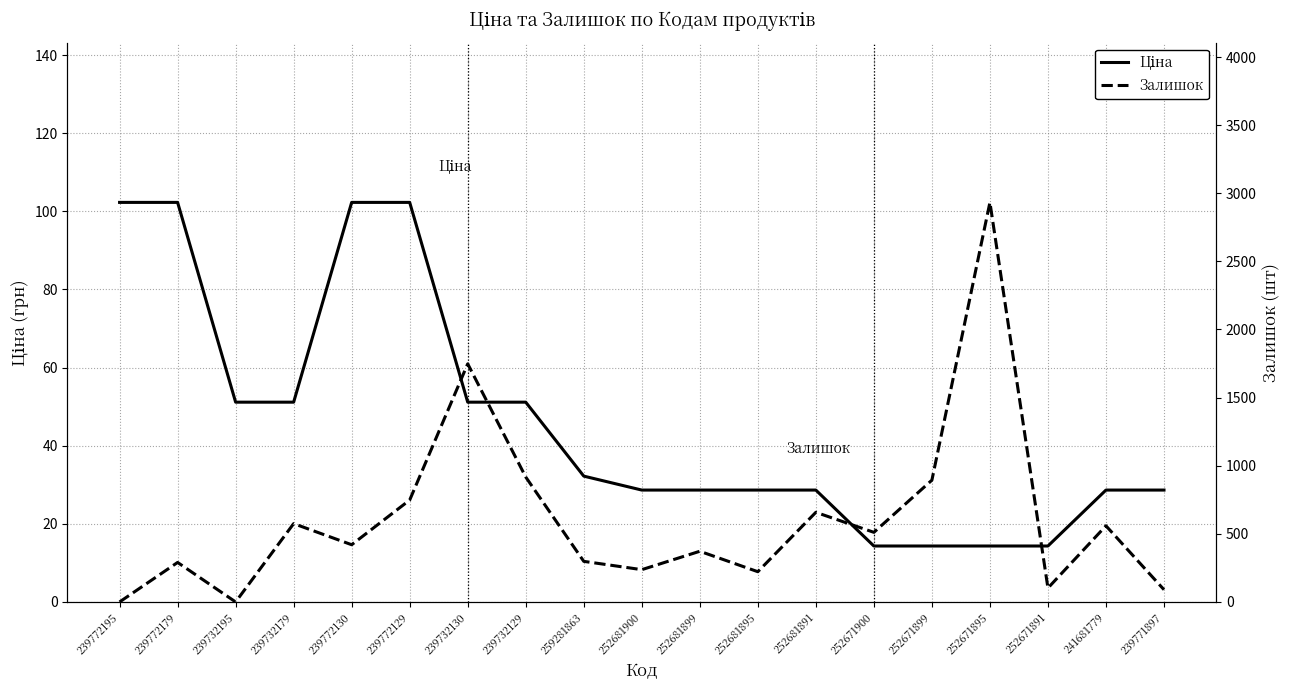

Which series has the largest total across all categories?

Залишок